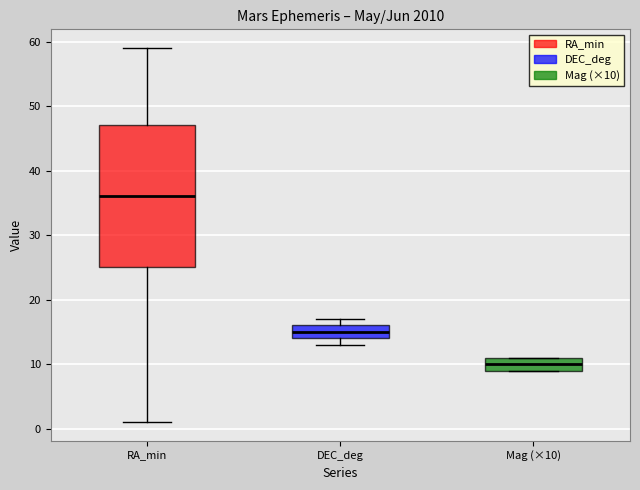

Comparing the boxes themselves (not the whiskers), which one is the tallest?

RA_min